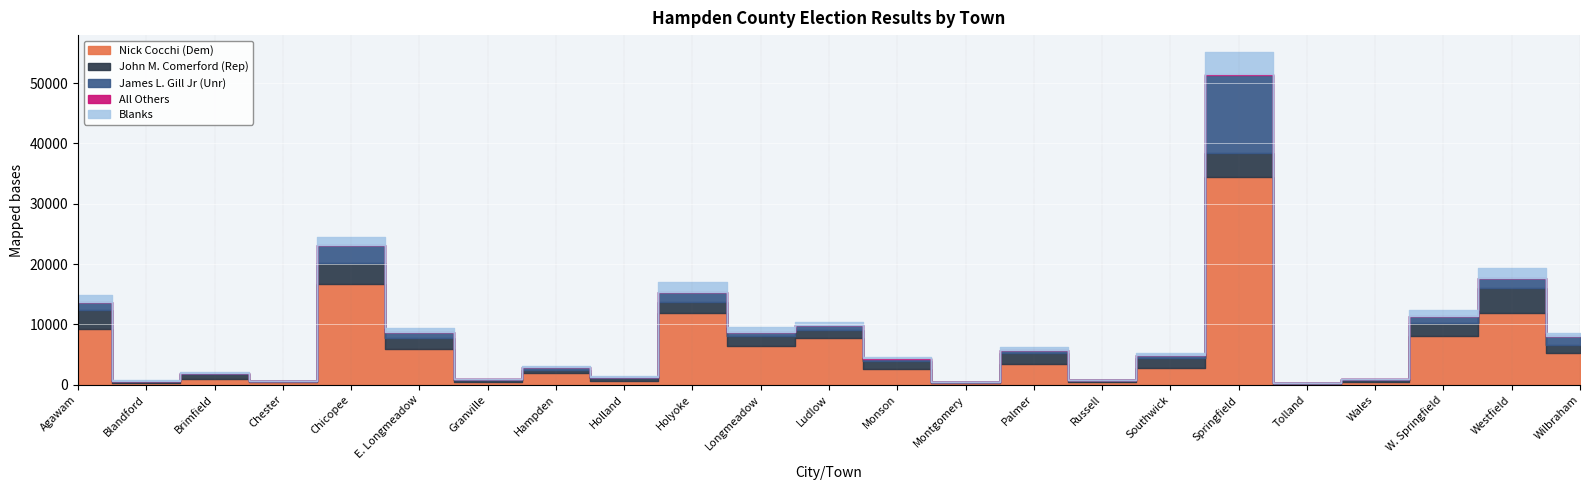

Which series has the widest spread of values?

Nick Cocchi (Dem)